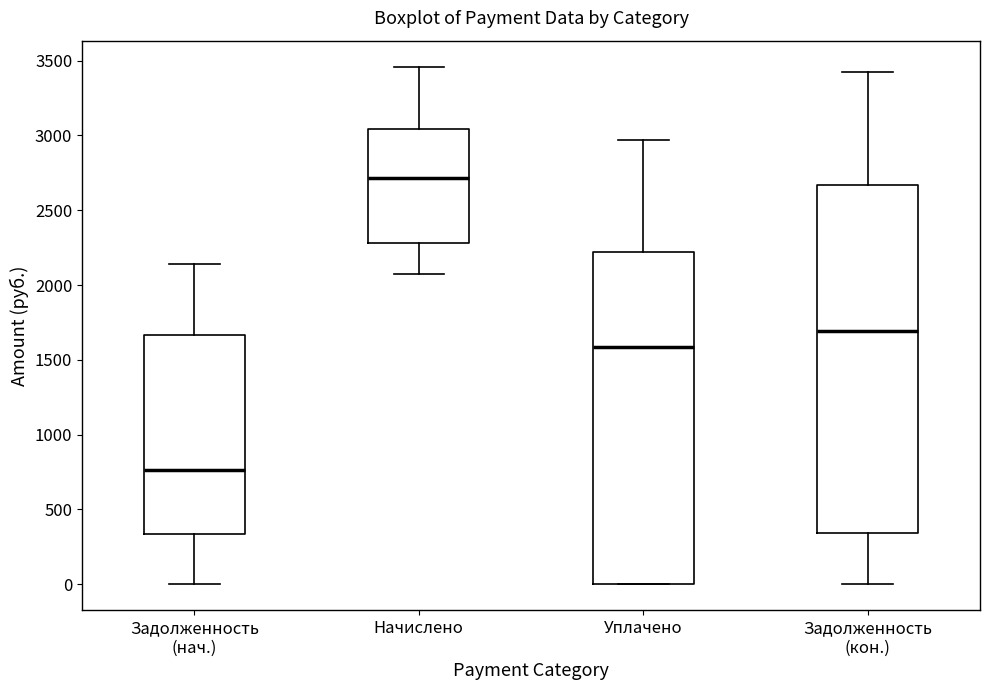

Reading left to right, read every box against the y-axis: the position of its median line, the range the box covers, and the ends of its whiskers. The values are not printed on the chart, so give them approximately, as read against the axis.

Задолженность (нач.): median 750, box 350 to 1650, whiskers 0 to 2150
Начислено: median 2700, box 2300 to 3050, whiskers 2050 to 3450
Уплачено: median 1600, box 0 to 2200, whiskers 0 to 2950
Задолженность (кон.): median 1700, box 350 to 2650, whiskers 0 to 3450